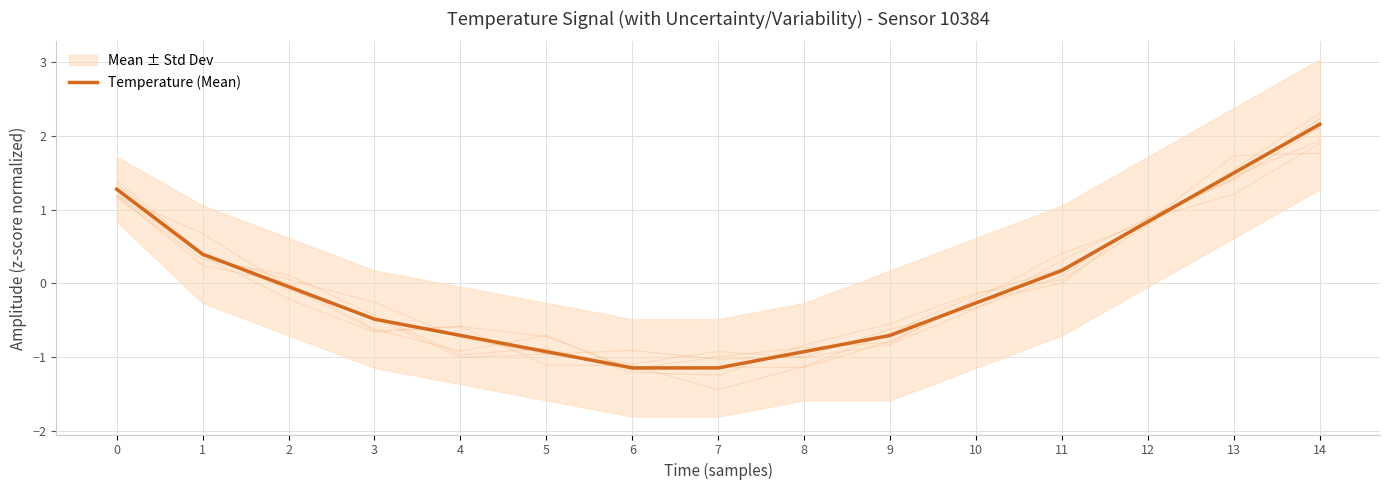

True or false: the data shows -0.6 at 5.

False